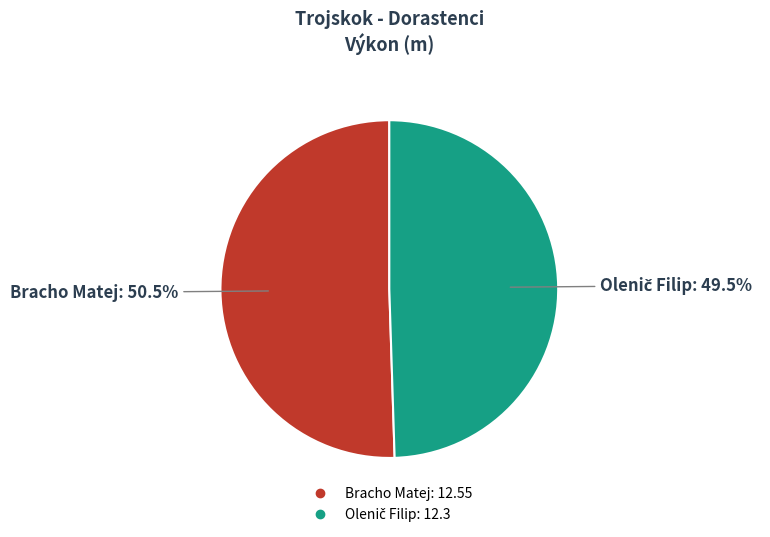

How much of the chart is everything except Bracho Matej?

49.5%